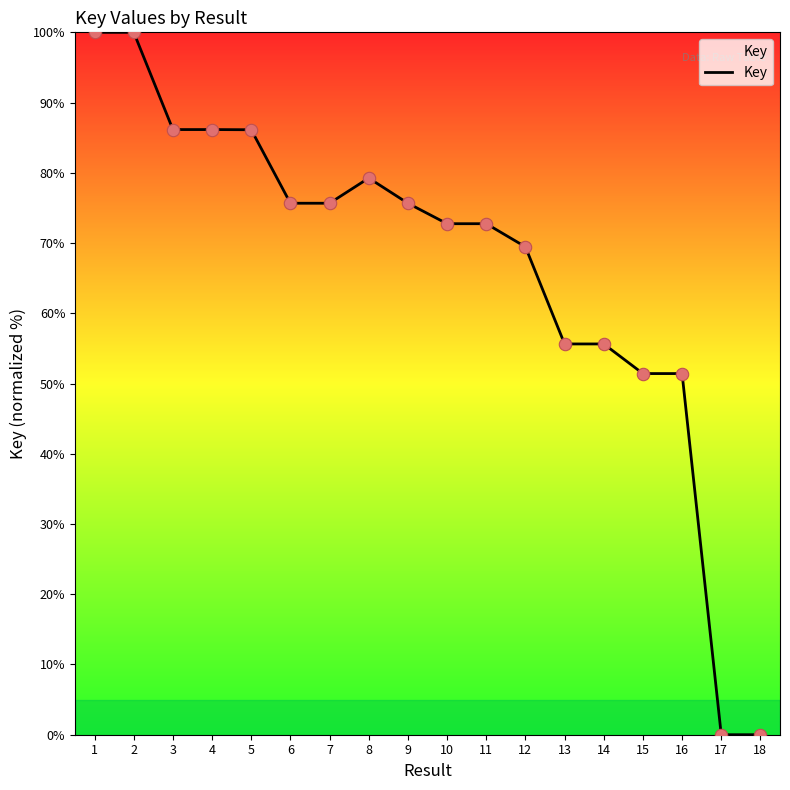

What is the ratio of the value at 4 to the value at 5?

1.0